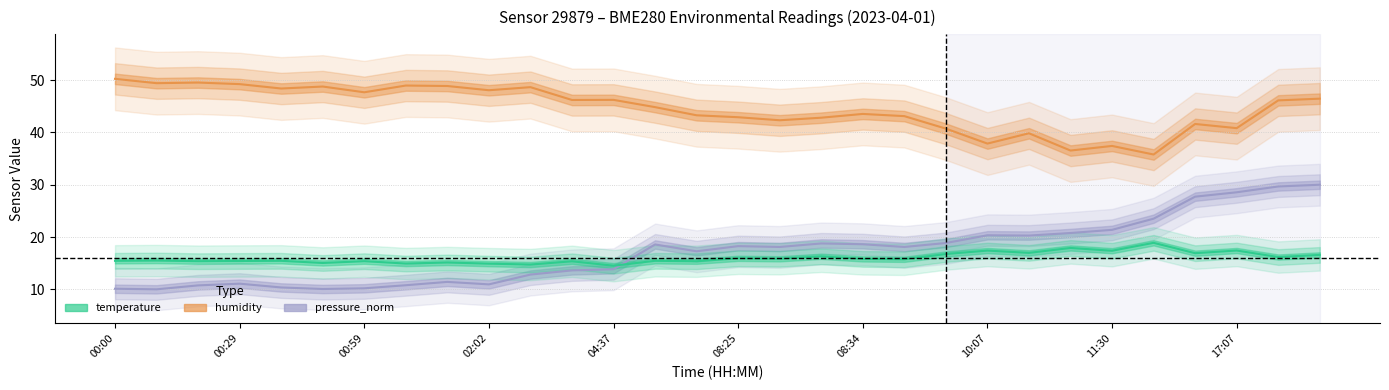

The pressure_norm series shows 18.9 at 09:40. True or false?

True